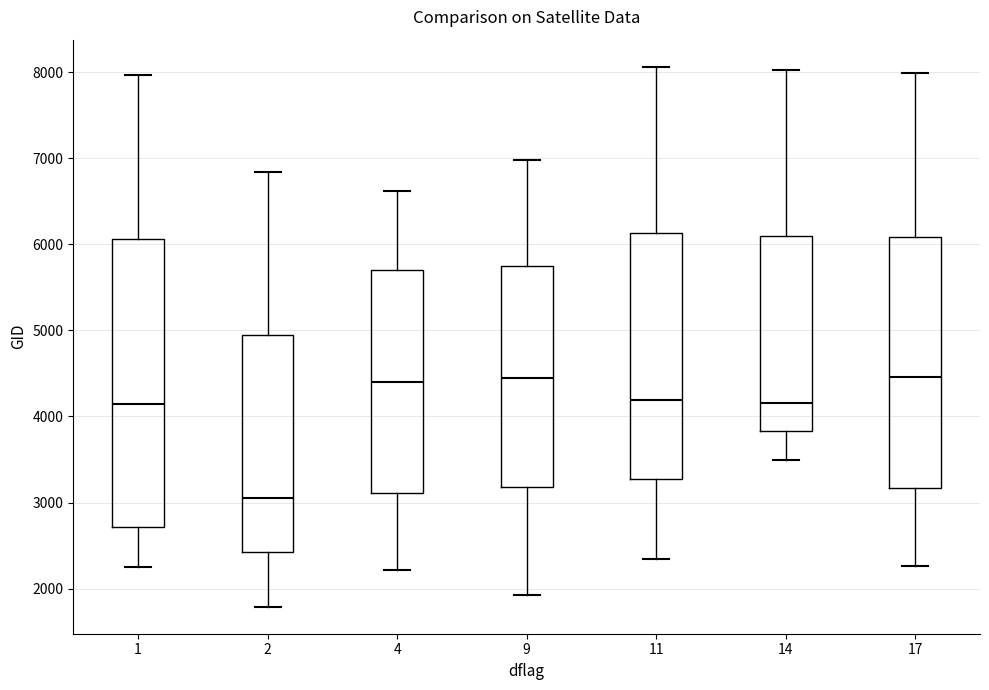

Comparing the boxes themselves (not the whiskers), which one is the tallest?

1